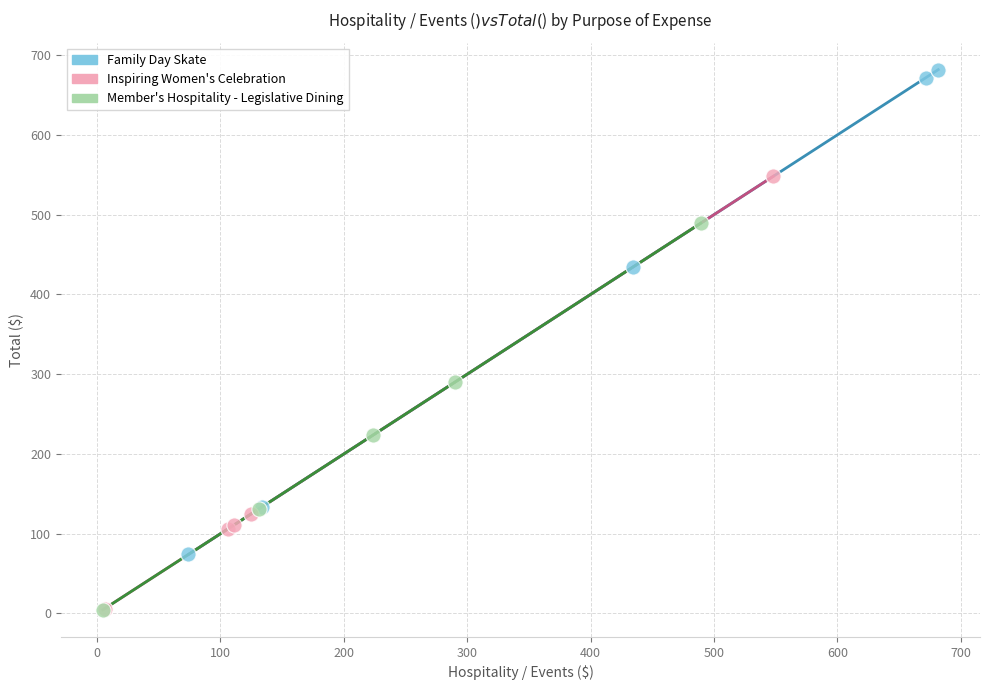

Which series reaches the maximum Y coordinate?

Family Day Skate